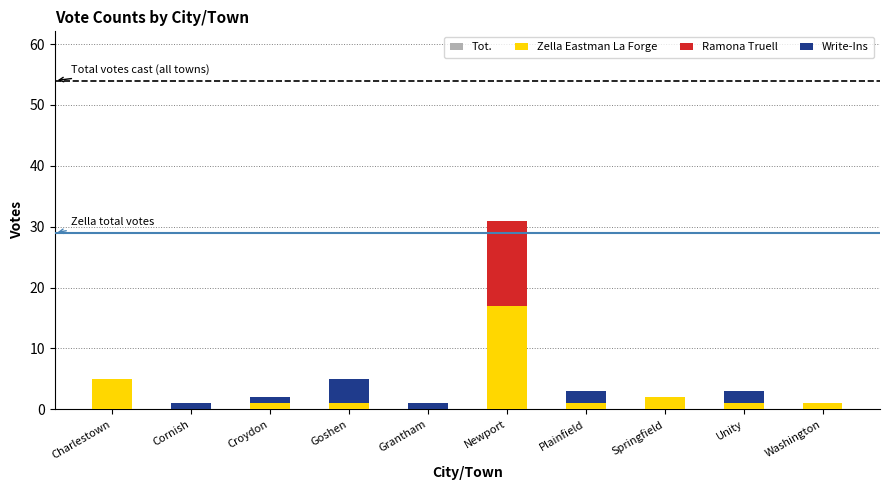

At which category is the sum across all series the highest?

Newport